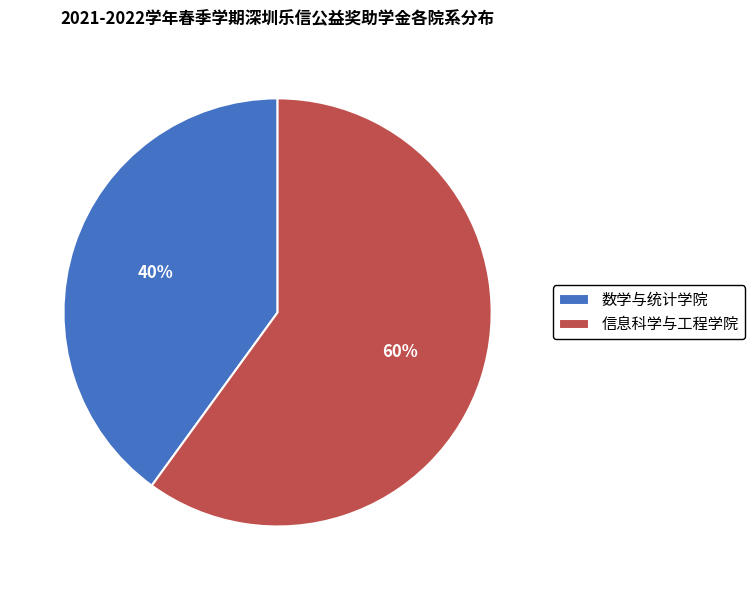

How many slices are in this pie chart?

2